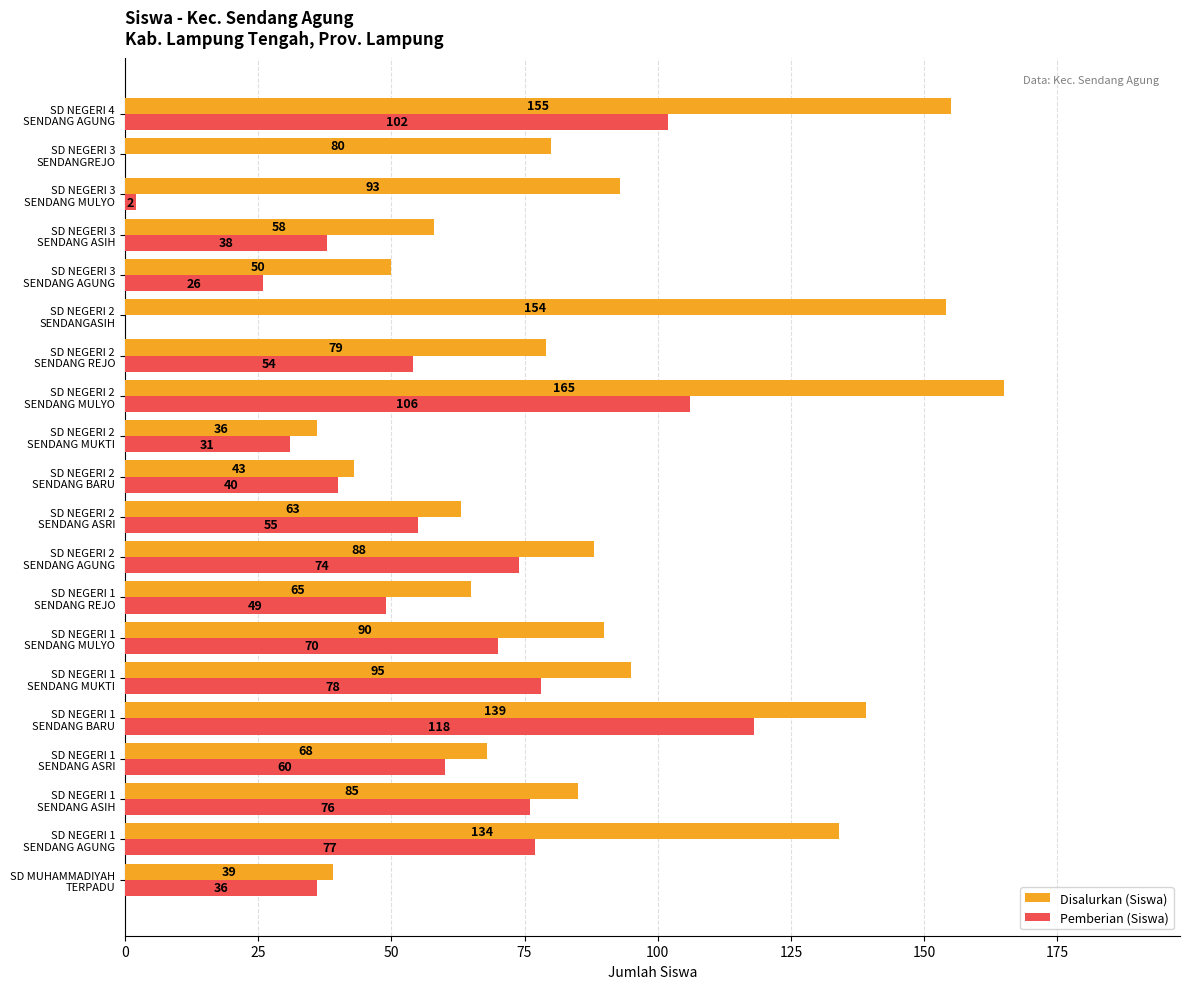

What is the sum of all Pemberian (Siswa) values?

1092